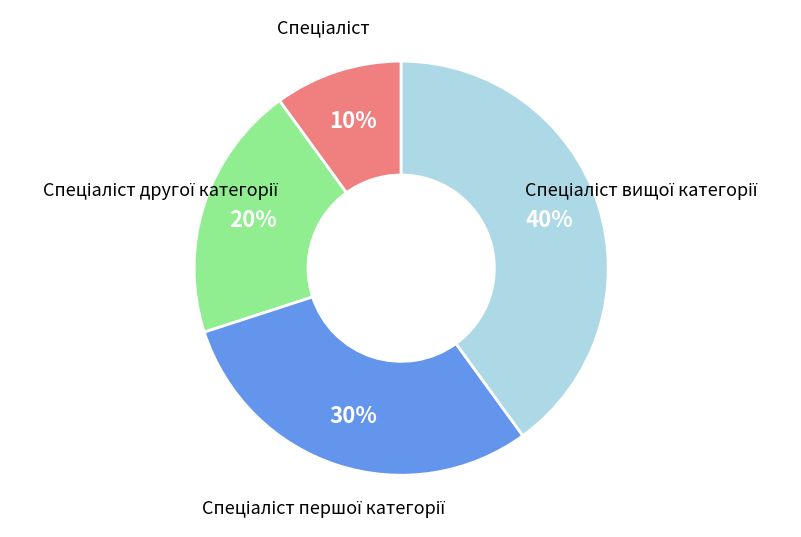

Is there a majority slice in this chart?

No